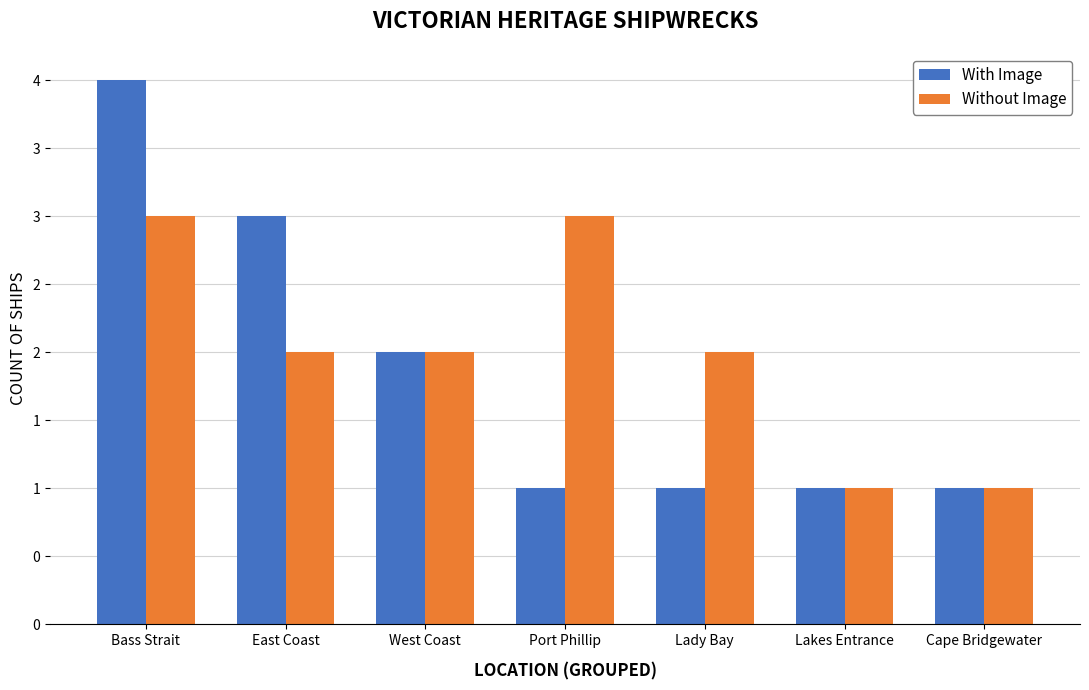

Does the chart contain stacked bars?

No